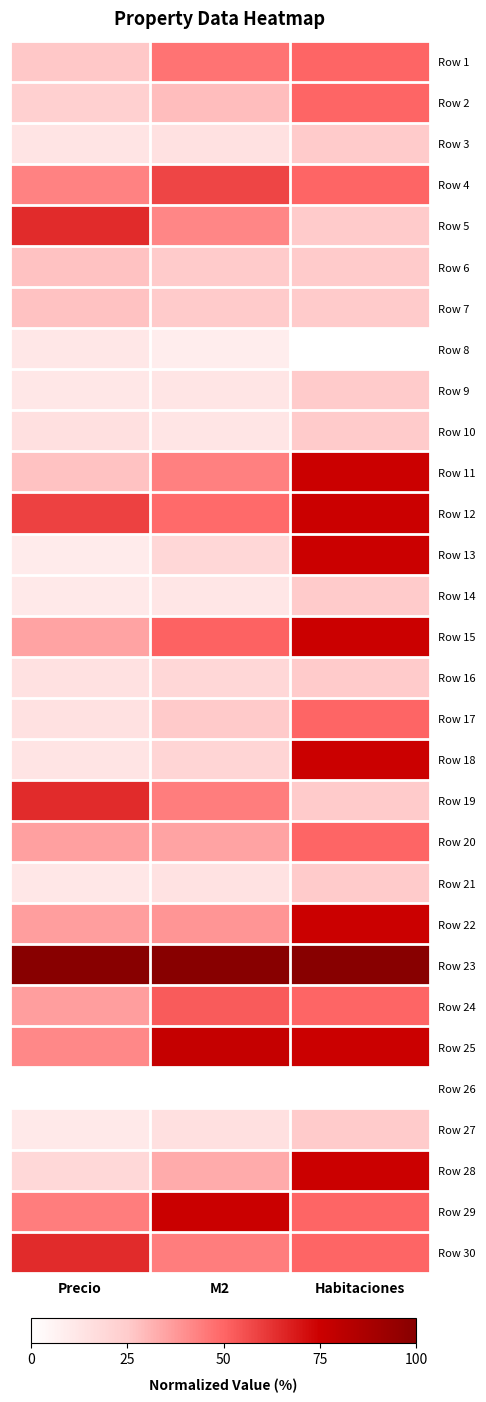

Which series has the largest total across all categories?

Row 23